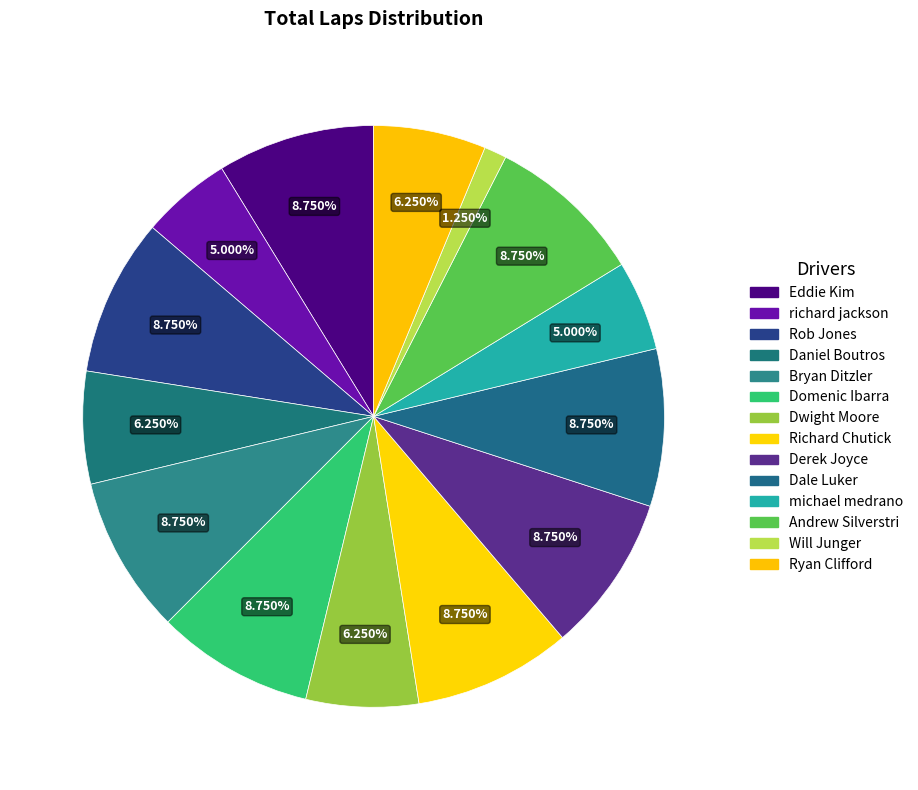

Which slice is the smallest?

Will Junger